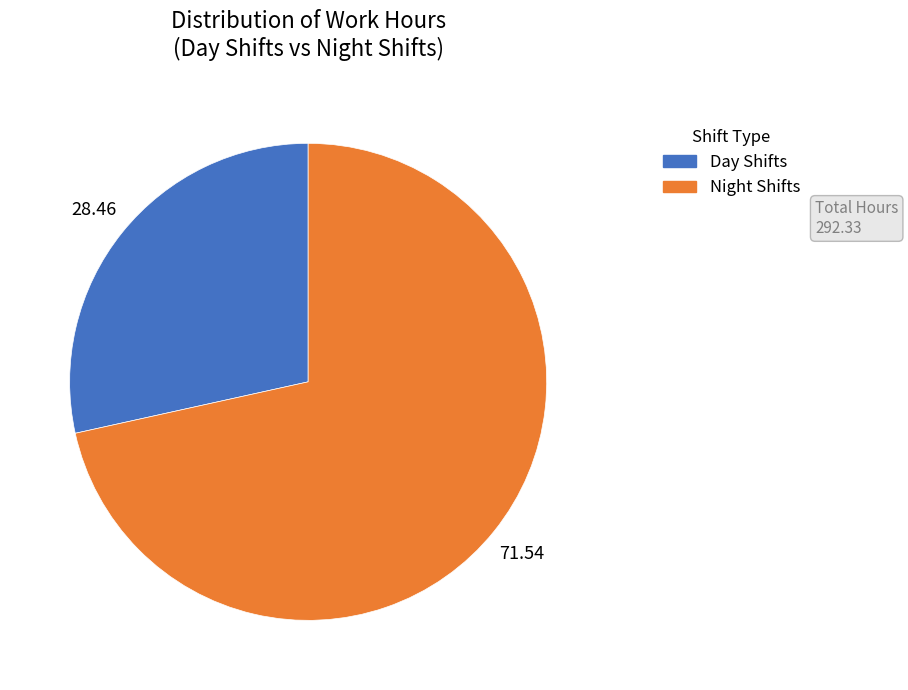

Count the number of slices in the pie.

2